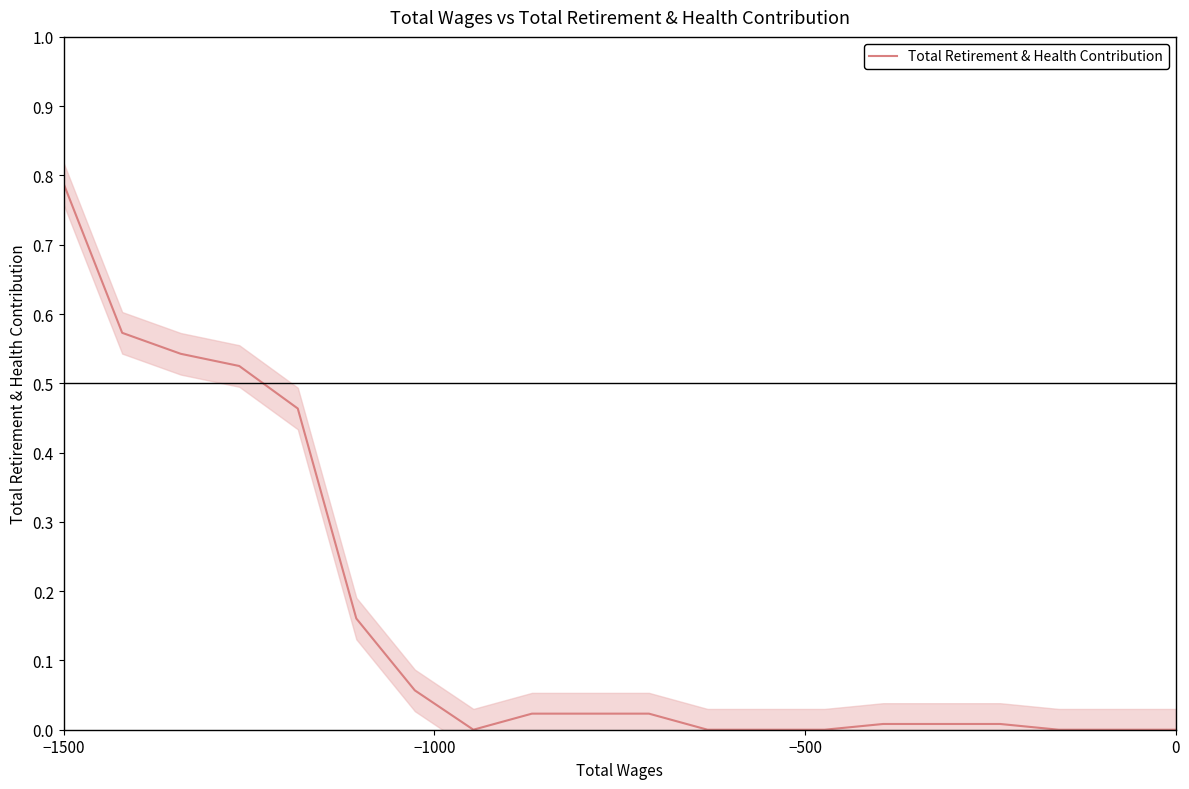

How many data points are less than 0?

7